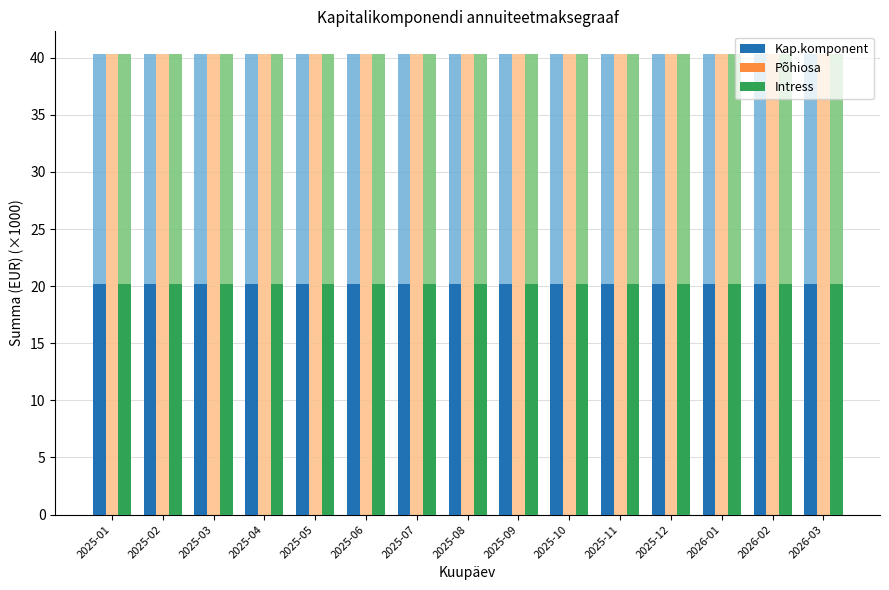

What is the spread (max minus min) of values at 2025-05?

20.1